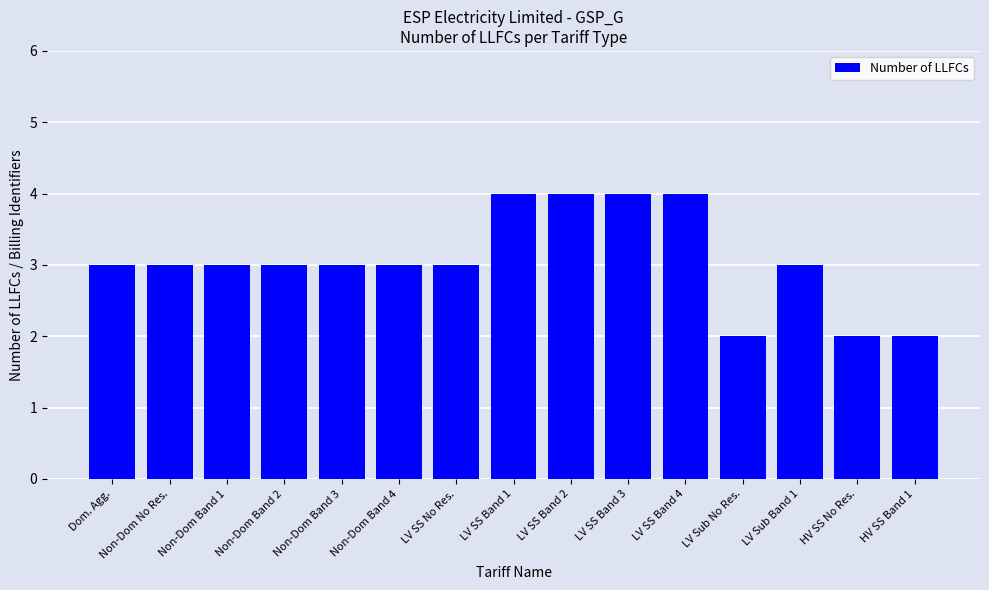

The chart shows a value of 5 at LV SS No Res.. True or false?

False